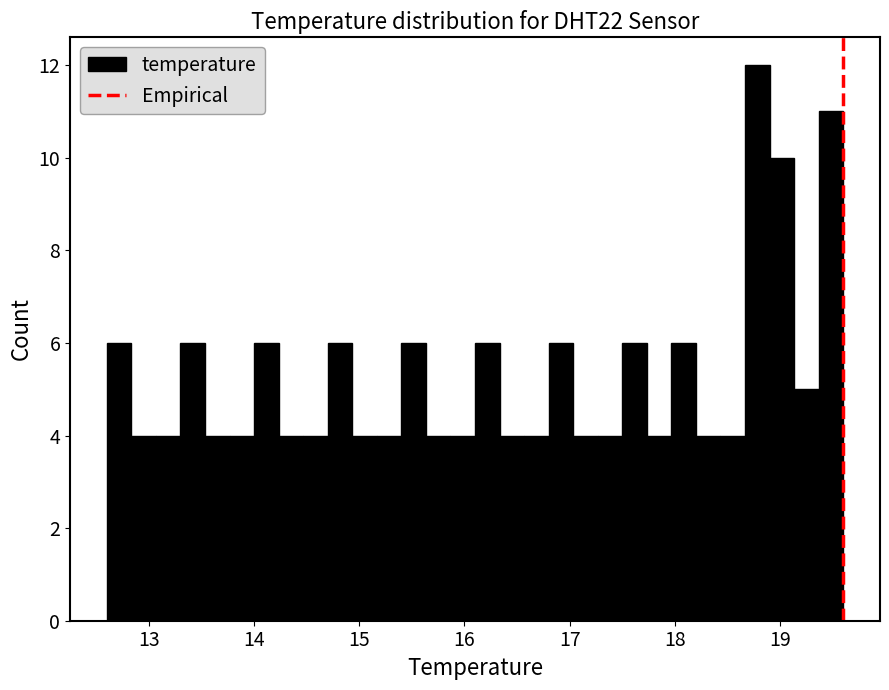

Around what value on the x-axis is the tallest bar? Give the approximate position of its centre, as read against the axis.

18.8